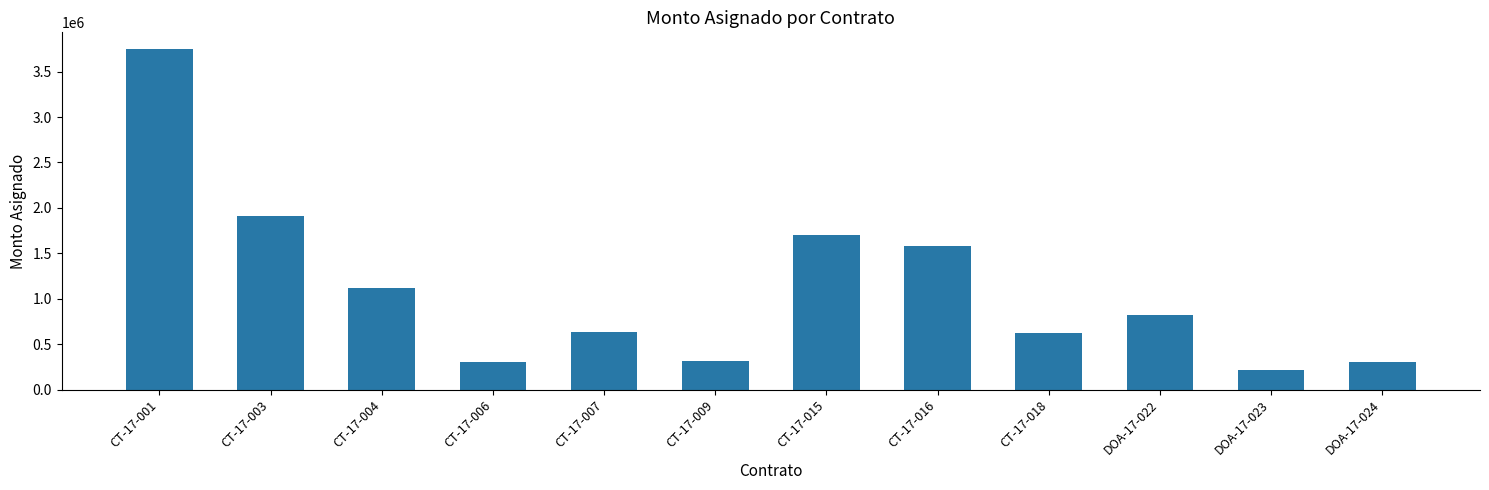

Which category has the lowest value across all series?

DOA-17-023